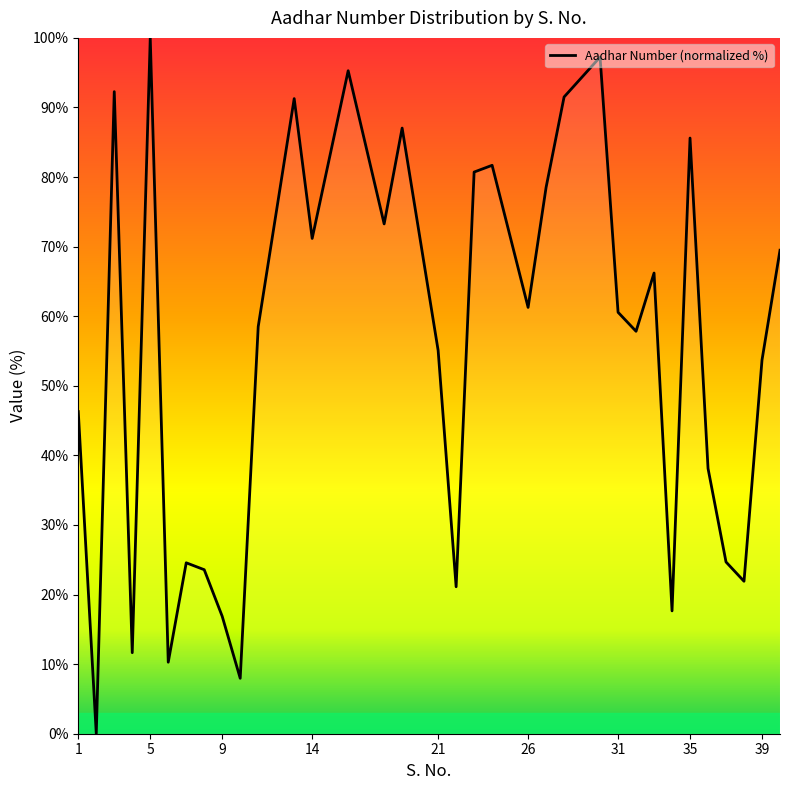

What is the maximum value shown in the chart?

100.0